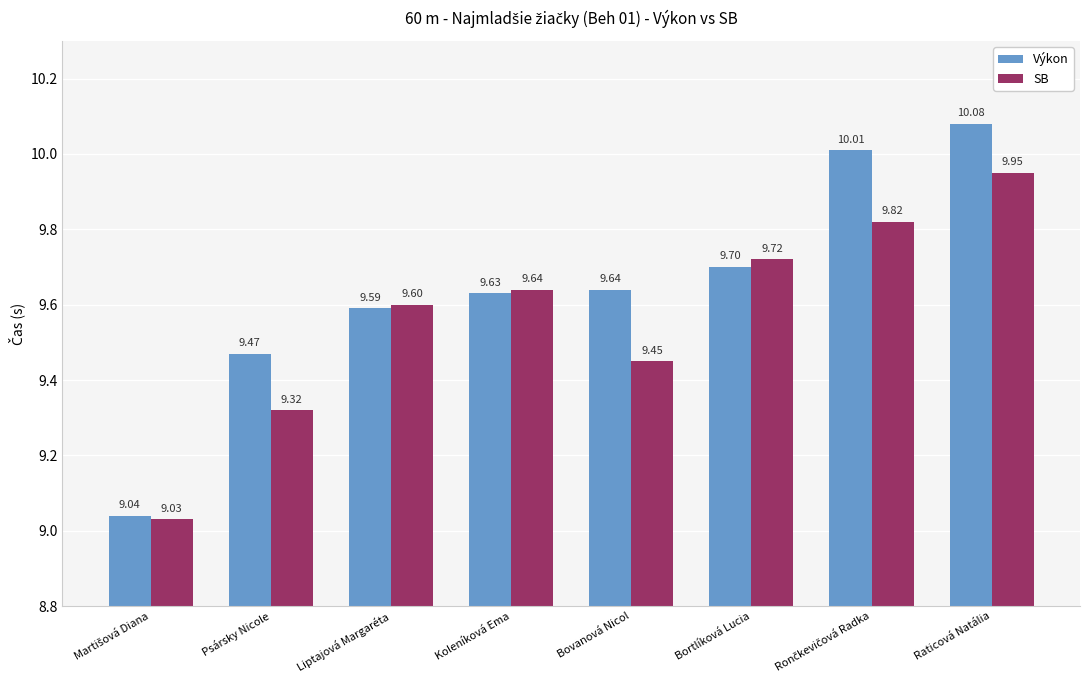

Which category has the highest value in the Výkon series?

Raticová Natália